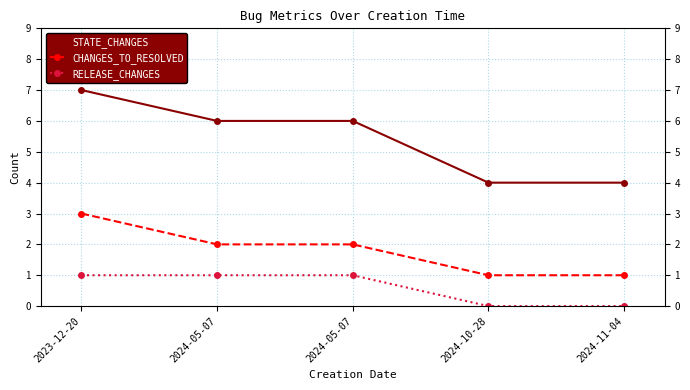

True or false: CHANGES_TO_RESOLVED and RELEASE_CHANGES cross at least once.

False